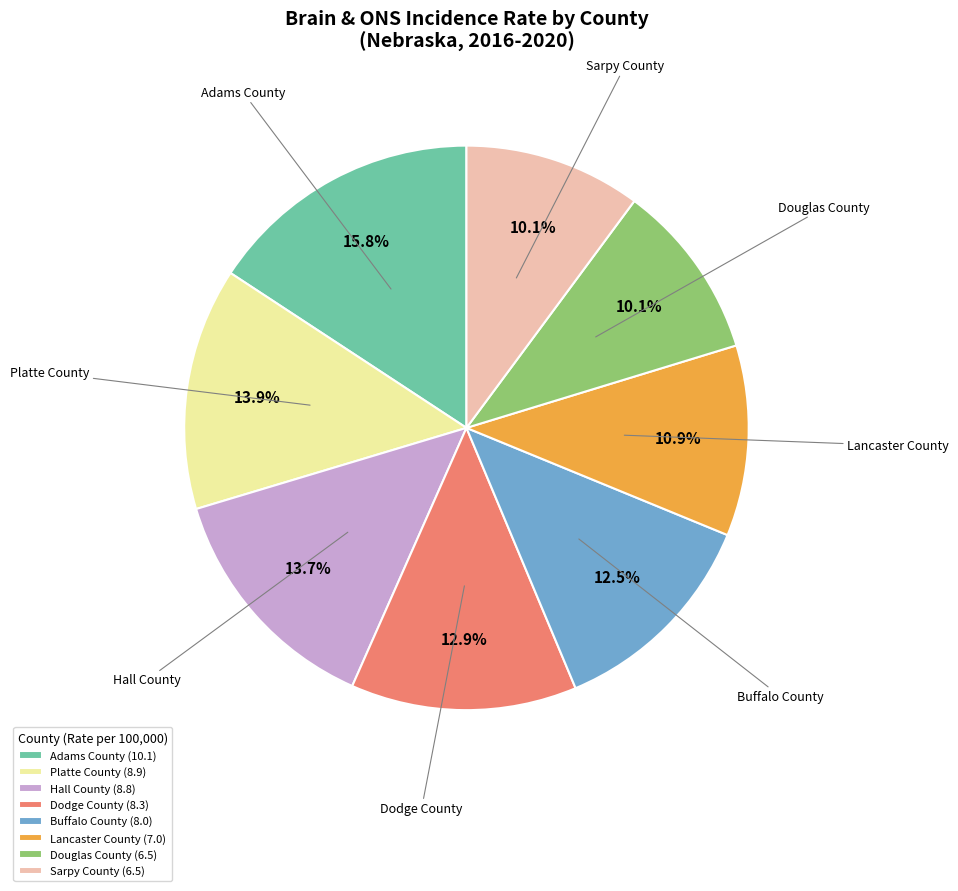

Approximately how many times larger is the value at Buffalo County compared to Douglas County?

1.2